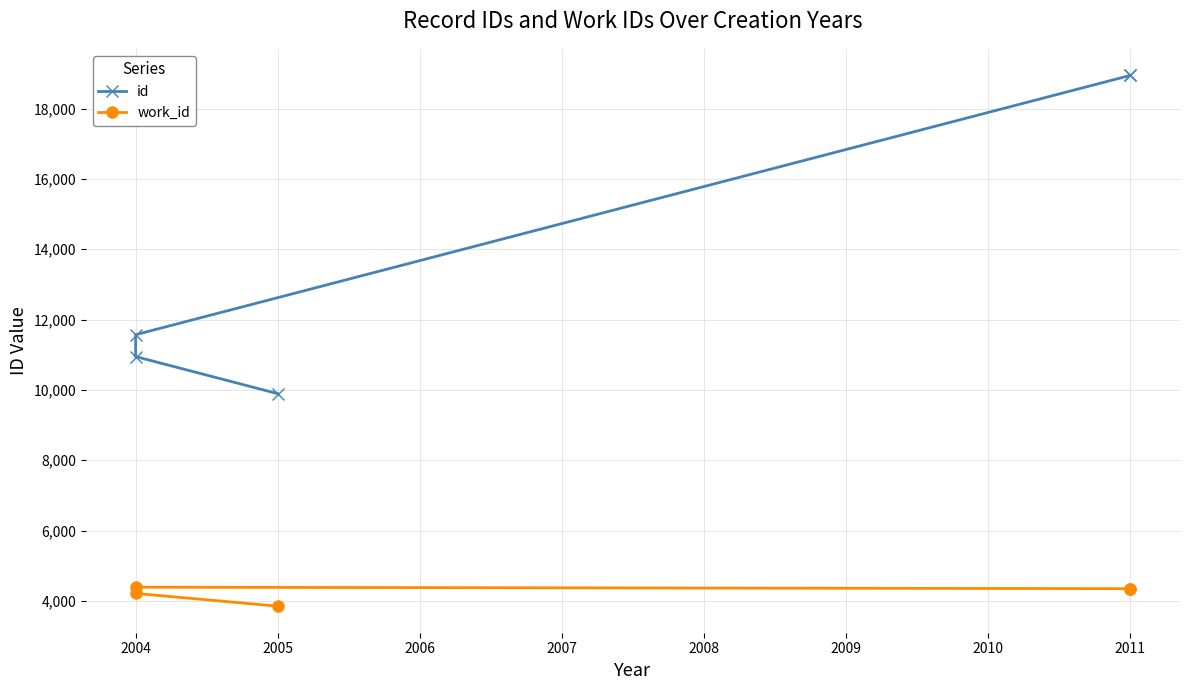

Reading right to left, list all the values displayed in this chart.

id: 18944	18943	11569	10947	9892
work_id: 4346	4346	4388	4211	3848